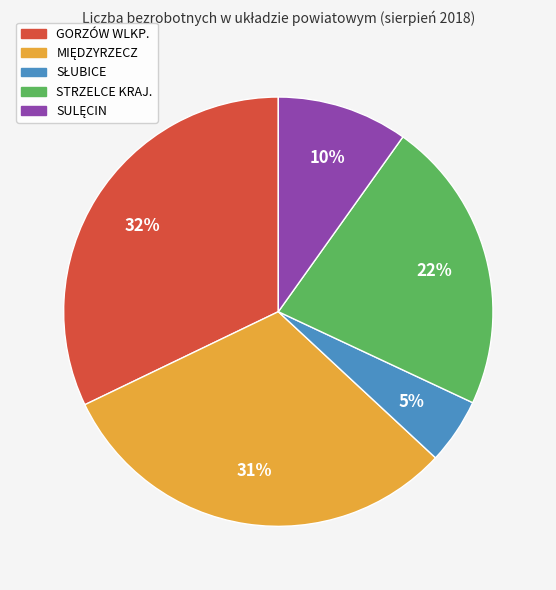

What is the largest slice in the pie chart?

GORZÓW WLKP.